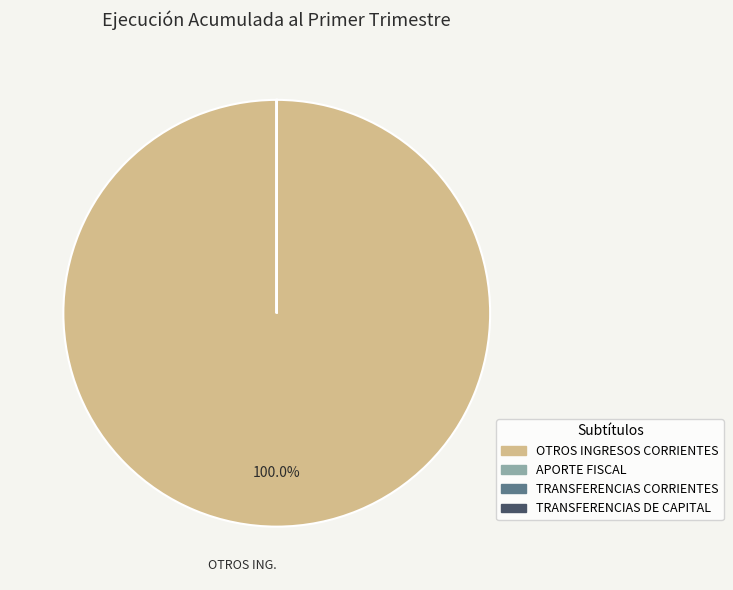

Is there a majority slice in this chart?

Yes